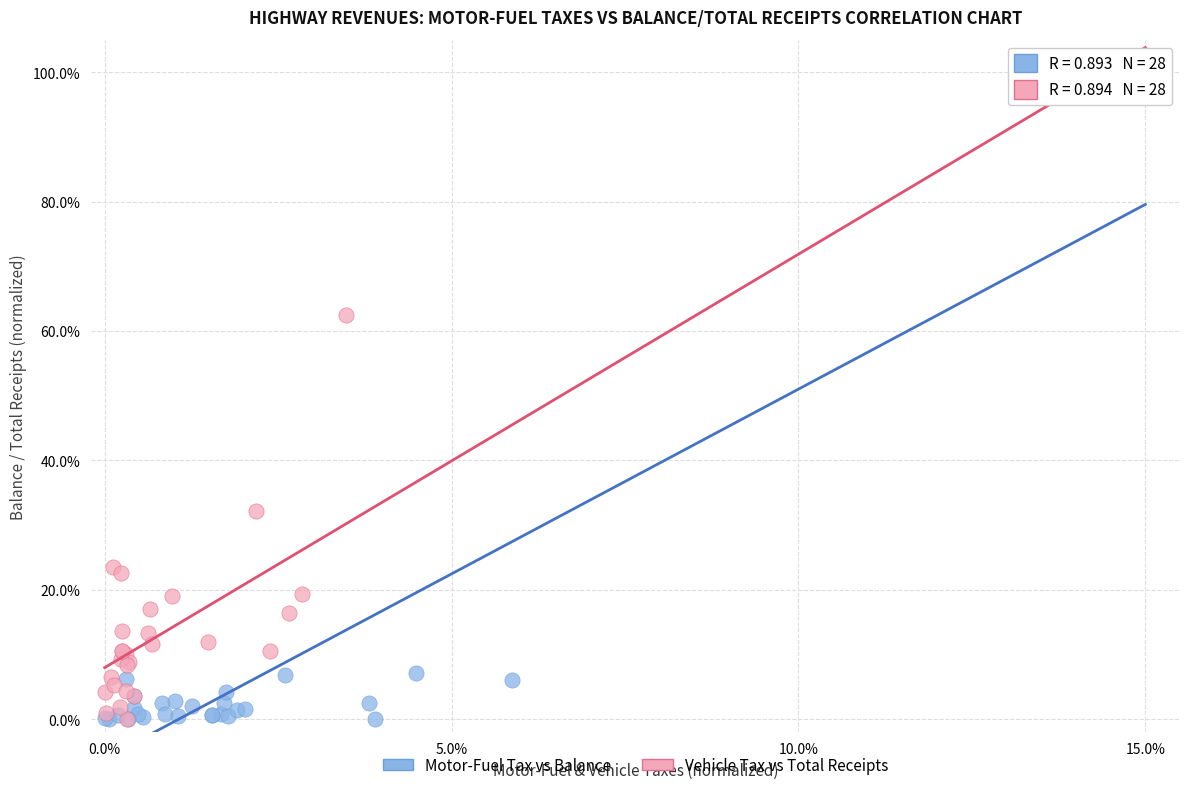

What are all the series names shown in the legend?

Motor-Fuel Tax vs Balance, Vehicle Tax vs Total Receipts